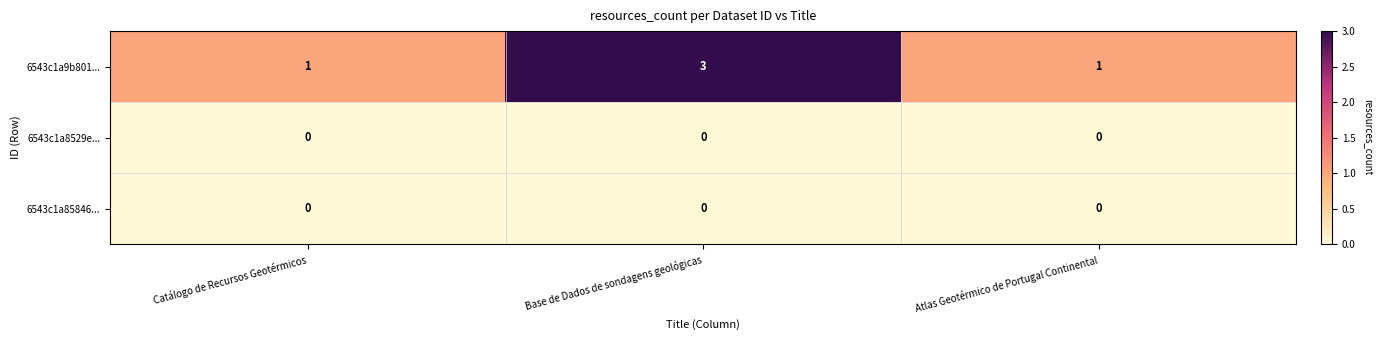

How many series are shown in this chart?

3